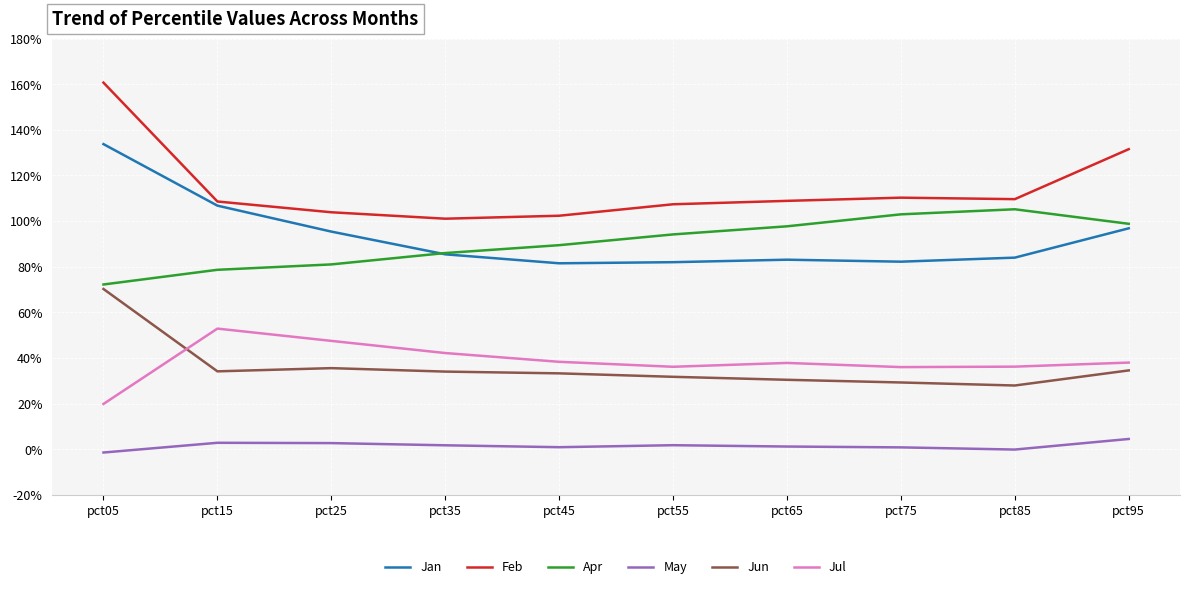

Which series has the largest total across all categories?

Feb